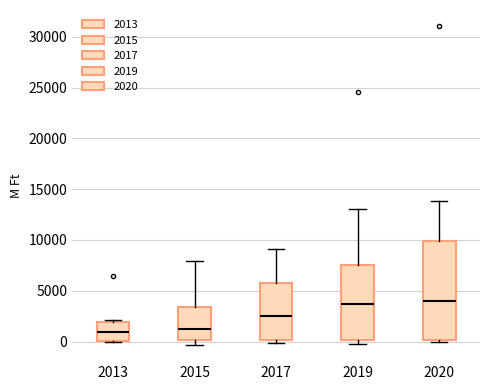

Reading left to right, transcribe this box plot: for each box, give where its median line is, the range the box spans, and where its two whiskers end, as read against the y-axis. The values are not printed on the chart, so give them approximately, as read against the axis.

2013: median 1000, box 0 to 2000, whiskers 0 to 2000 (just above the box's upper edge)
2015: median 1000, box 0 to 3500, whiskers -500 to 8000
2017: median 2500, box 0 to 5500, whiskers 0 (just below the box's lower edge) to 9000
2019: median 3500, box 0 to 7500, whiskers 0 (just below the box's lower edge) to 13000
2020: median 4000, box 0 to 10000, whiskers 0 (just below the box's lower edge) to 14000